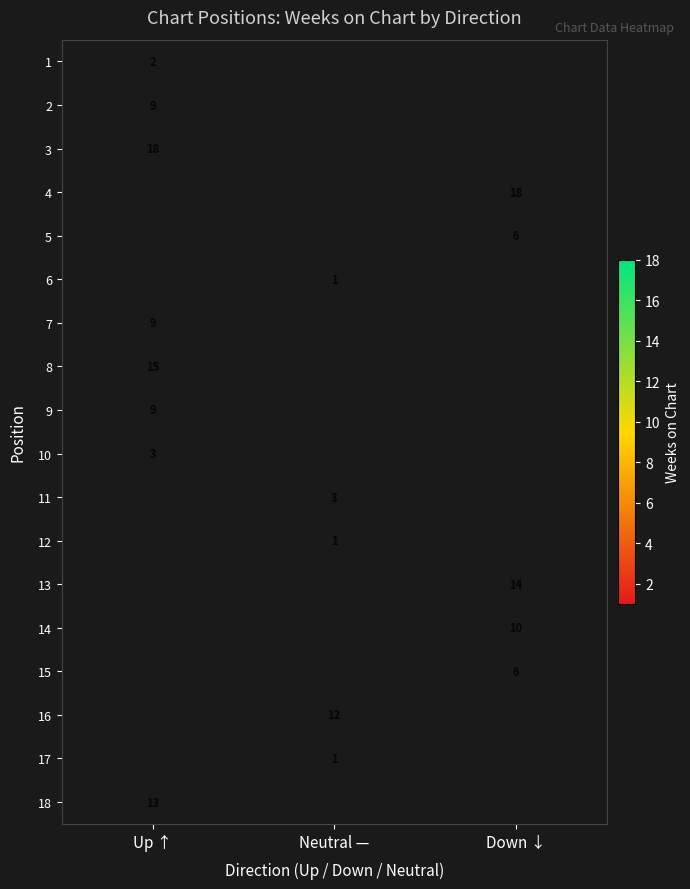

The value of 4 at Down ↓ is 18. True or false?

True